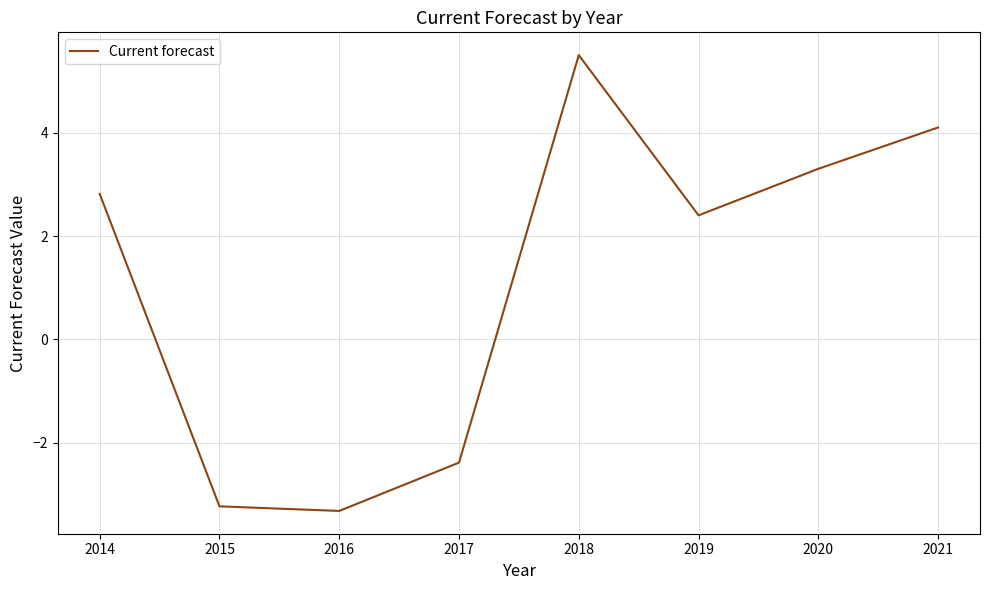

At which label is the value closest to 1?

2019